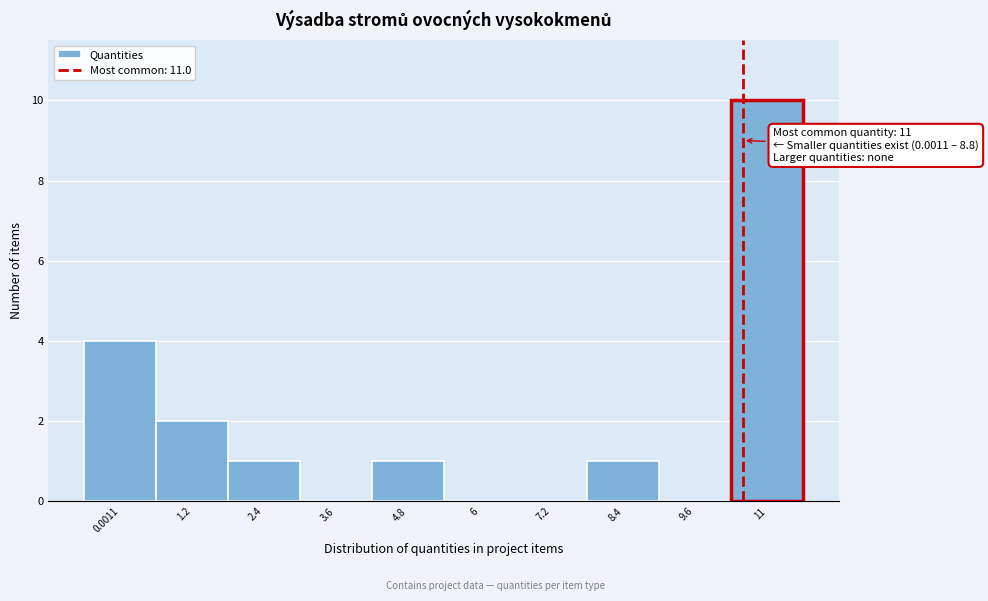

Reading left to right, transcribe all the data shown in this chart.

0.0011=4	1.2=2	2.4=1	3.6=0	4.8=1	6=0	7.2=0	8.4=1	9.6=0	11=10